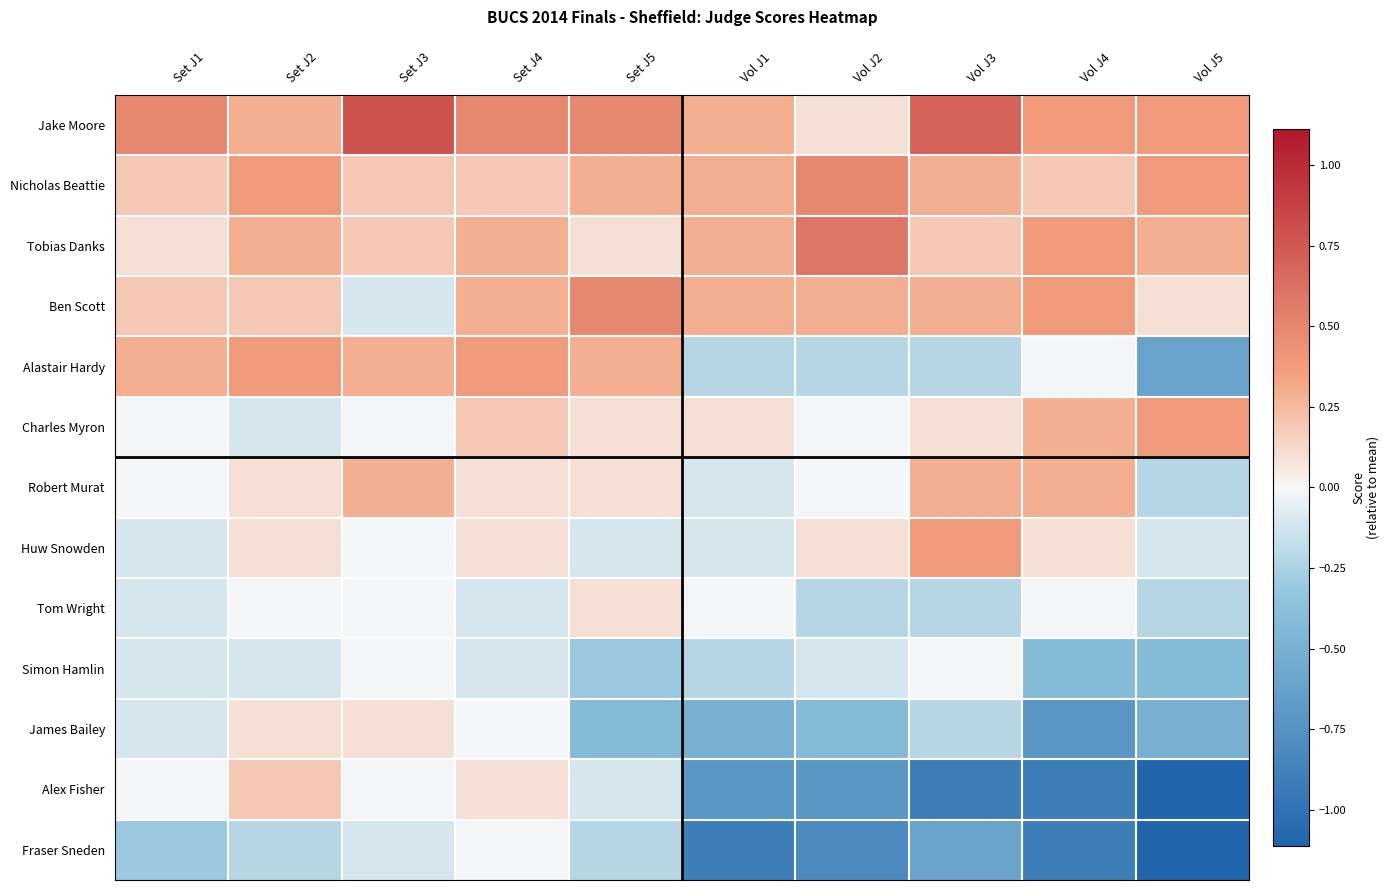

Reading left to right, extract all data points from this chart.

Jake Moore: Set J1=0.5	Set J2=0.3	Set J3=0.8	Set J4=0.5	Set J5=0.5	Vol J1=0.3	Vol J2=0.1	Vol J3=0.7	Vol J4=0.4	Vol J5=0.4
Nicholas Beattie: Set J1=0.2	Set J2=0.4	Set J3=0.2	Set J4=0.2	Set J5=0.3	Vol J1=0.3	Vol J2=0.5	Vol J3=0.3	Vol J4=0.2	Vol J5=0.4
Tobias Danks: Set J1=0.1	Set J2=0.3	Set J3=0.2	Set J4=0.3	Set J5=0.1	Vol J1=0.3	Vol J2=0.6	Vol J3=0.2	Vol J4=0.4	Vol J5=0.3
Ben Scott: Set J1=0.2	Set J2=0.2	Set J3=-0.1	Set J4=0.3	Set J5=0.5	Vol J1=0.3	Vol J2=0.3	Vol J3=0.3	Vol J4=0.4	Vol J5=0.1
Alastair Hardy: Set J1=0.3	Set J2=0.4	Set J3=0.3	Set J4=0.4	Set J5=0.3	Vol J1=-0.2	Vol J2=-0.2	Vol J3=-0.2	Vol J4=-0.0	Vol J5=-0.6
Charles Myron: Set J1=-0.0	Set J2=-0.1	Set J3=-0.0	Set J4=0.2	Set J5=0.1	Vol J1=0.1	Vol J2=-0.0	Vol J3=0.1	Vol J4=0.3	Vol J5=0.4
Robert Murat: Set J1=-0.0	Set J2=0.1	Set J3=0.3	Set J4=0.1	Set J5=0.1	Vol J1=-0.1	Vol J2=-0.0	Vol J3=0.3	Vol J4=0.3	Vol J5=-0.2
Huw Snowden: Set J1=-0.1	Set J2=0.1	Set J3=-0.0	Set J4=0.1	Set J5=-0.1	Vol J1=-0.1	Vol J2=0.1	Vol J3=0.4	Vol J4=0.1	Vol J5=-0.1
Tom Wright: Set J1=-0.1	Set J2=-0.0	Set J3=-0.0	Set J4=-0.1	Set J5=0.1	Vol J1=-0.0	Vol J2=-0.2	Vol J3=-0.2	Vol J4=-0.0	Vol J5=-0.2
Simon Hamlin: Set J1=-0.1	Set J2=-0.1	Set J3=-0.0	Set J4=-0.1	Set J5=-0.3	Vol J1=-0.2	Vol J2=-0.1	Vol J3=-0.0	Vol J4=-0.4	Vol J5=-0.4
James Bailey: Set J1=-0.1	Set J2=0.1	Set J3=0.1	Set J4=-0.0	Set J5=-0.4	Vol J1=-0.5	Vol J2=-0.4	Vol J3=-0.2	Vol J4=-0.7	Vol J5=-0.5
Alex Fisher: Set J1=-0.0	Set J2=0.2	Set J3=-0.0	Set J4=0.1	Set J5=-0.1	Vol J1=-0.7	Vol J2=-0.7	Vol J3=-0.9	Vol J4=-0.9	Vol J5=-1.1
Fraser Sneden: Set J1=-0.3	Set J2=-0.2	Set J3=-0.1	Set J4=-0.0	Set J5=-0.2	Vol J1=-0.9	Vol J2=-0.8	Vol J3=-0.6	Vol J4=-0.9	Vol J5=-1.1